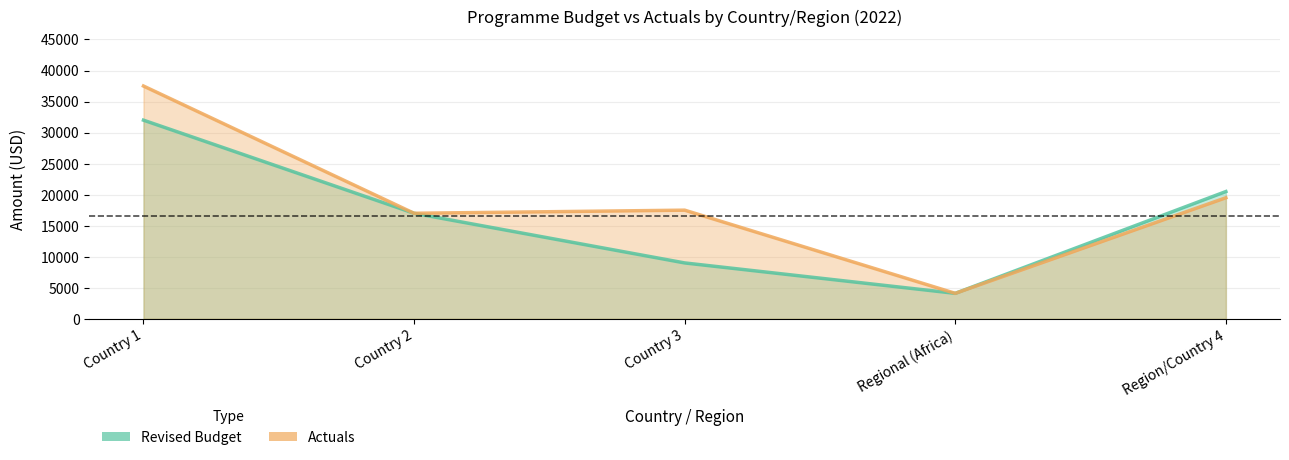

What is the sum of the Actuals values at Regional (Africa) and Country 3?

21600